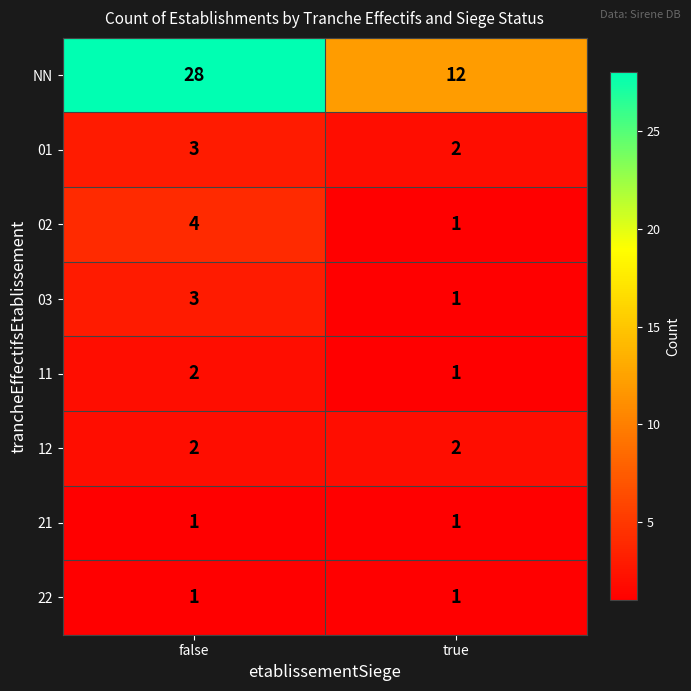

List the labels in order of 11 value, largest first.

false, true